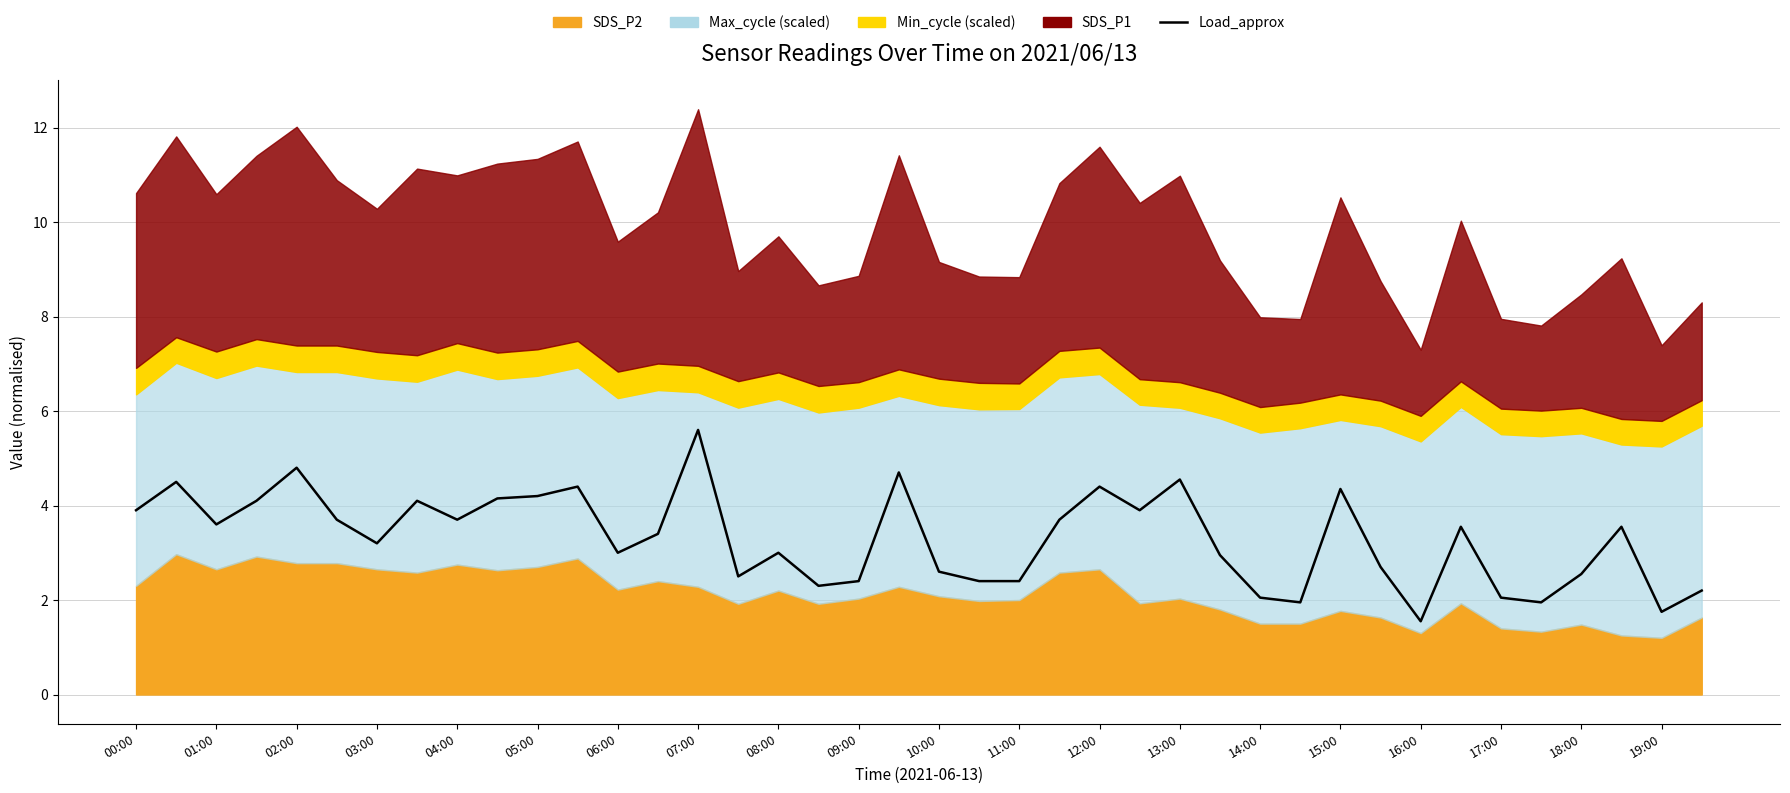

Reading right to left, list all the values displayed in this chart.

2.2	1.8	3.5	2.5	1.9	2.0	3.5	1.6	2.7	4.3	1.9	2.0	3.0	4.5	3.9	4.4	3.7	2.4	2.4	2.6	4.7	2.4	2.3	3.0	2.5	5.6	3.4	3.0	4.4	4.2	4.2	3.7	4.1	3.2	3.7	4.8	4.1	3.6	4.5	3.9